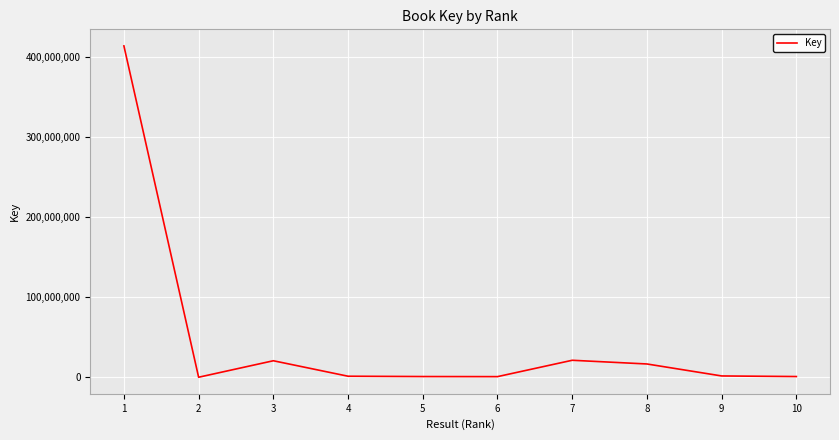

What is the difference between the maximum and minimum values?

413857226